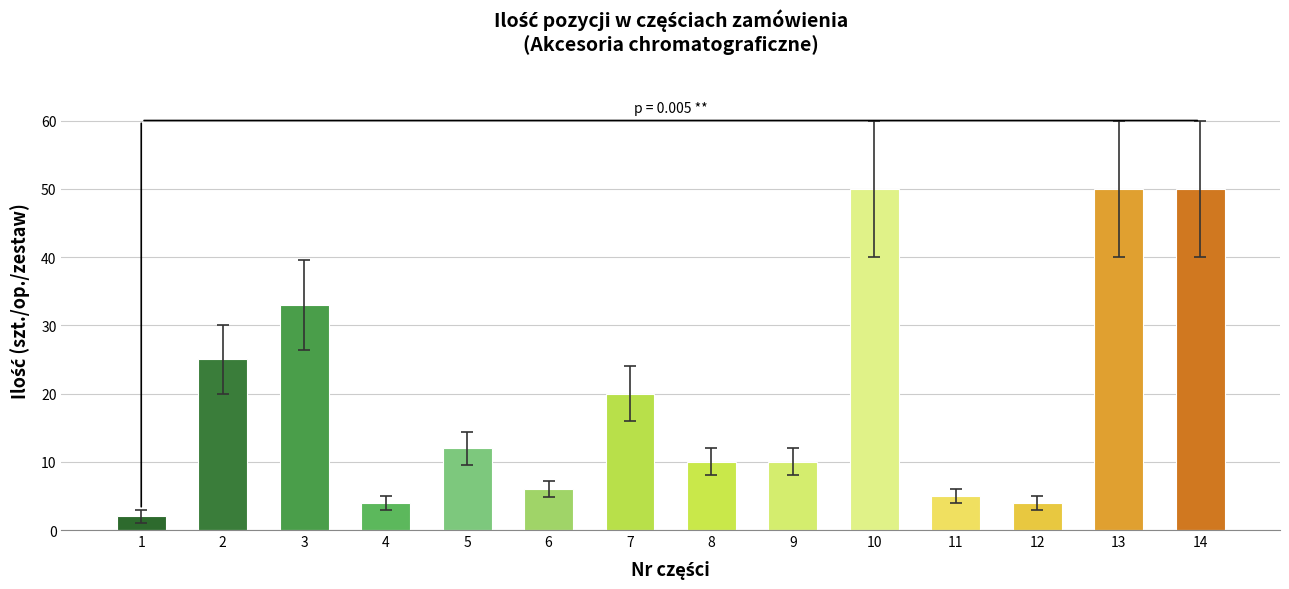

What is the ratio of the value at 8 to the value at 4?

2.5